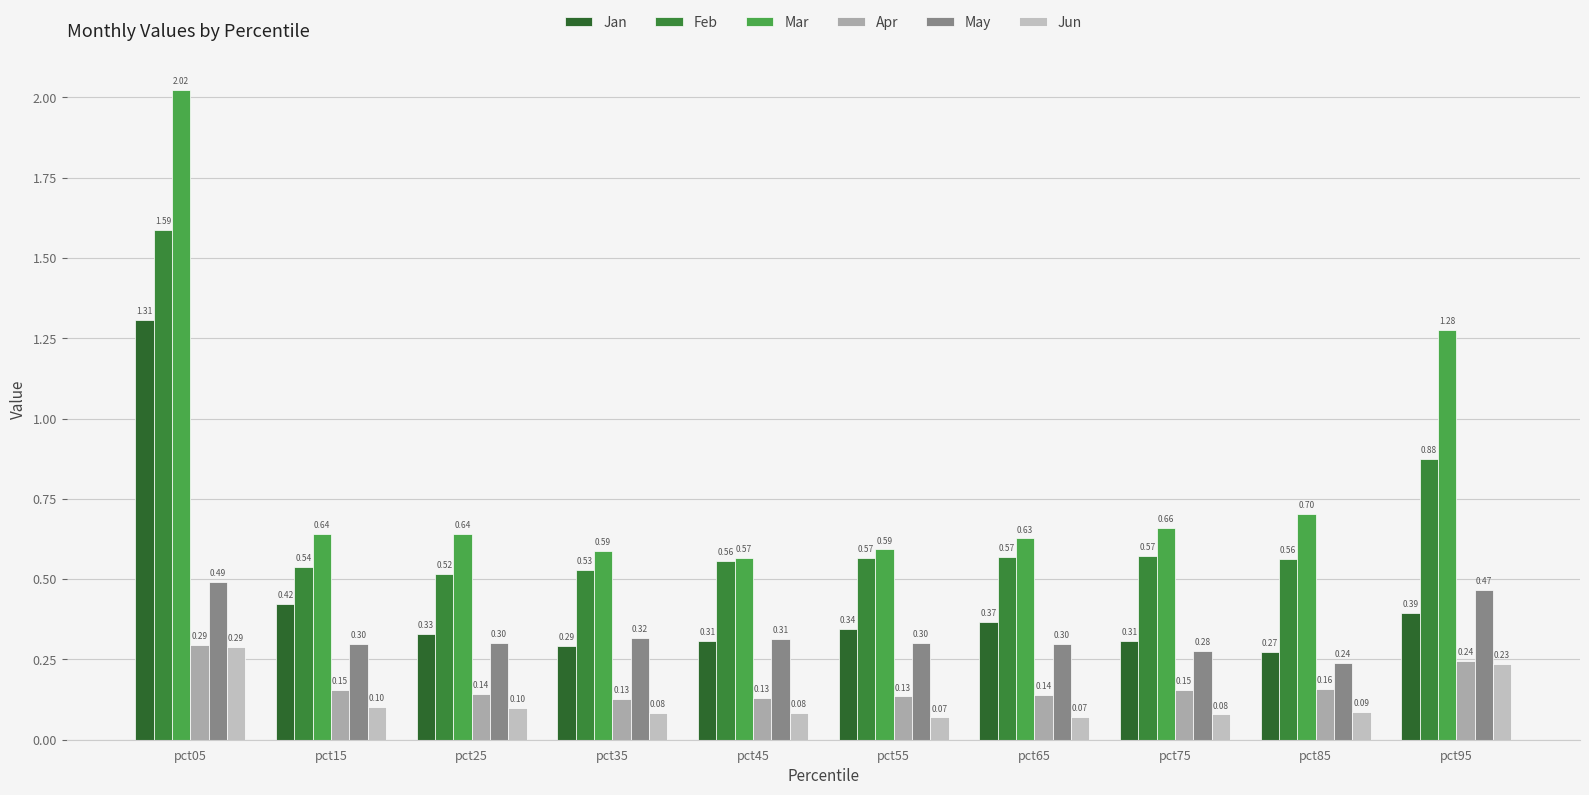

How many series are shown in this chart?

6